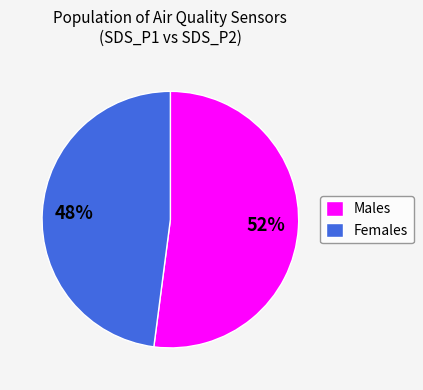

Does any single category account for the majority?

Yes